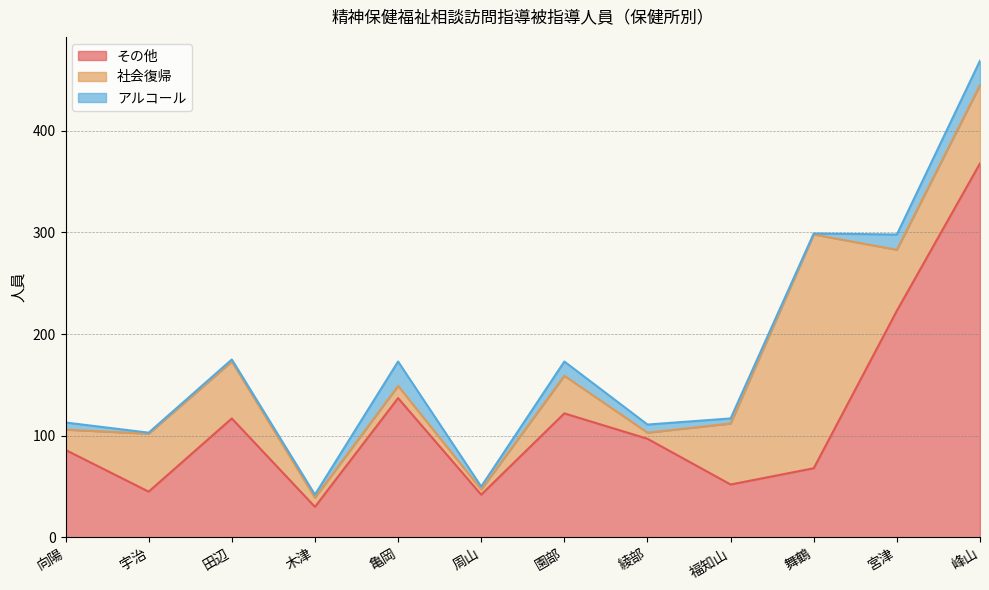

How many lines are shown in the chart?

3